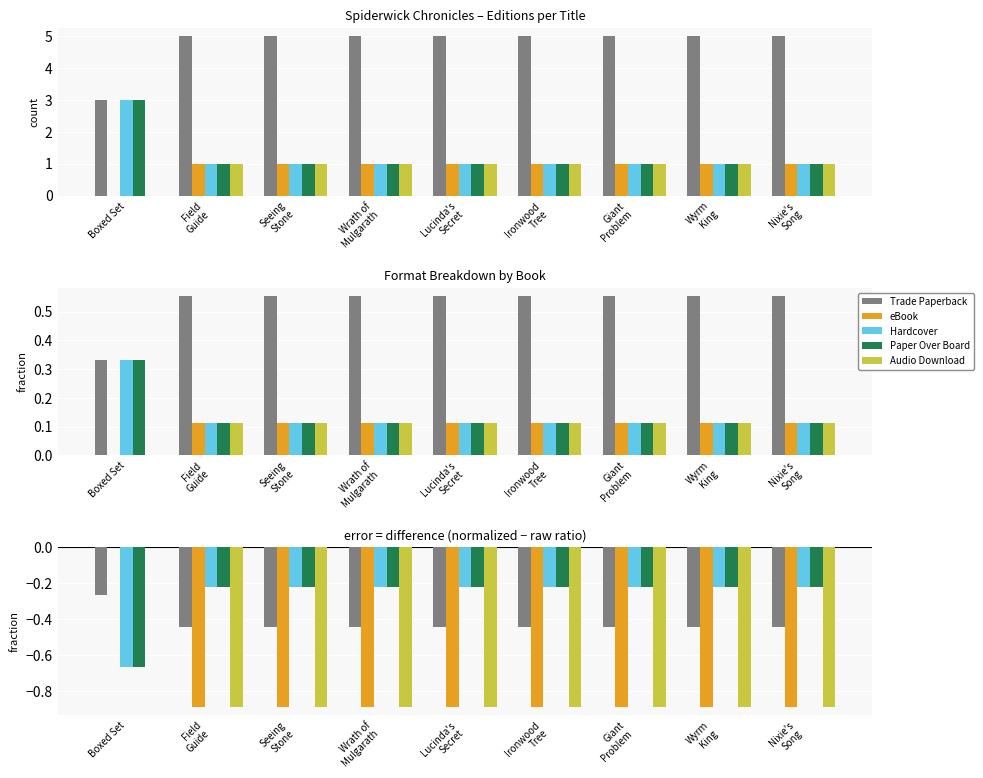

Reading right to left, what are all the values shown in this chart?

Trade Paperback: -0.4	-0.4	-0.4	-0.4	-0.4	-0.4	-0.4	-0.4	-0.3
eBook: -0.9	-0.9	-0.9	-0.9	-0.9	-0.9	-0.9	-0.9	0.0
Hardcover: -0.2	-0.2	-0.2	-0.2	-0.2	-0.2	-0.2	-0.2	-0.7
Paper Over Board: -0.2	-0.2	-0.2	-0.2	-0.2	-0.2	-0.2	-0.2	-0.7
Audio Download: -0.9	-0.9	-0.9	-0.9	-0.9	-0.9	-0.9	-0.9	0.0